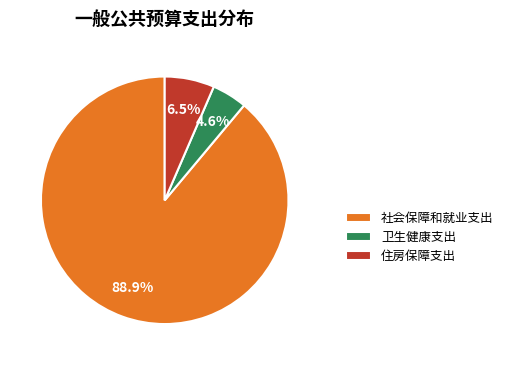

How much of the chart is everything except 卫生健康支出?

95.4%